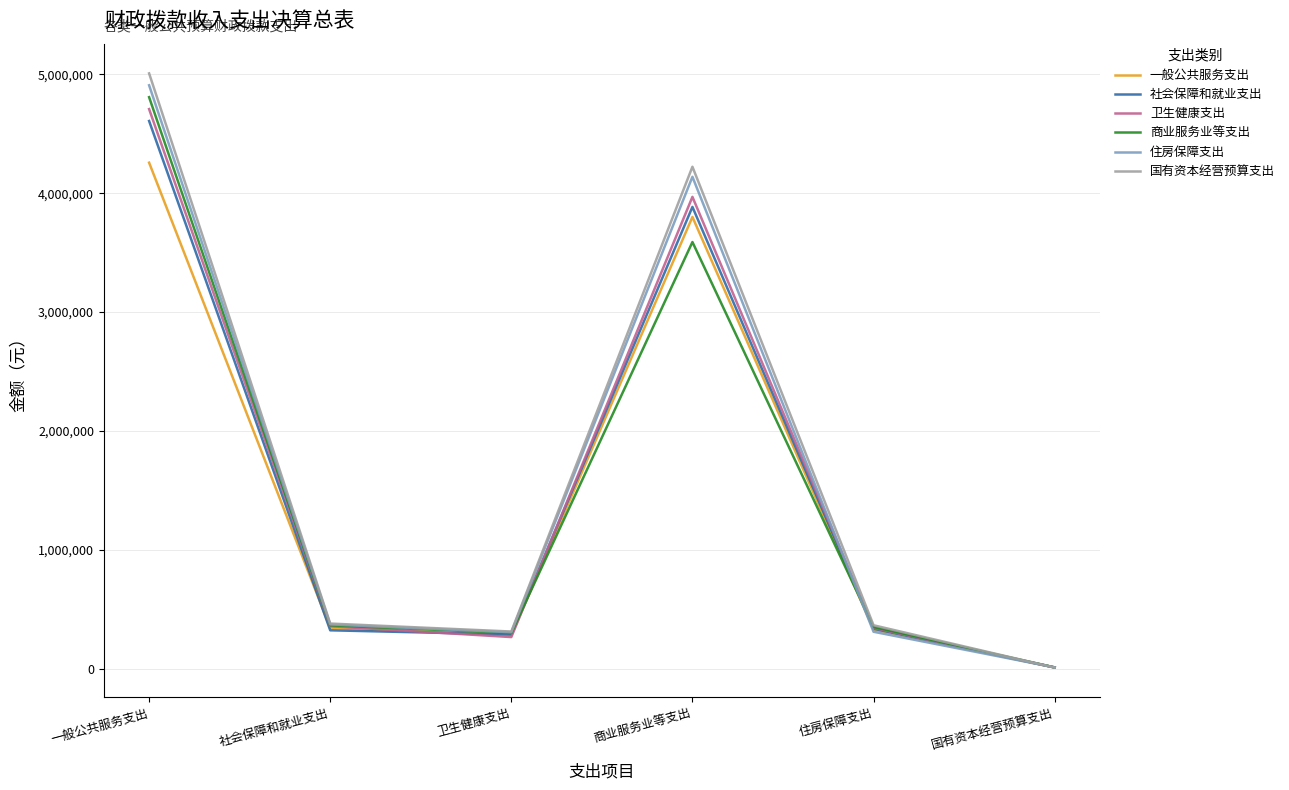

The 卫生健康支出 series shows 3968924.4 at 商业服务业等支出. True or false?

True